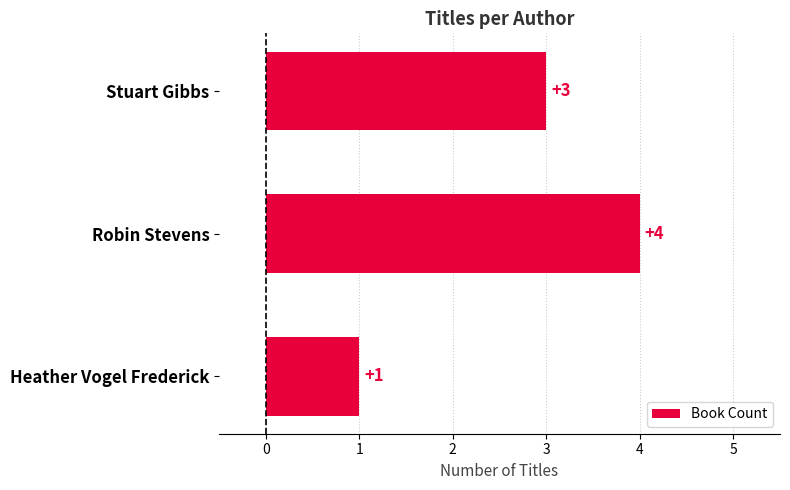

Which label corresponds to the smallest value in the chart?

Heather Vogel Frederick